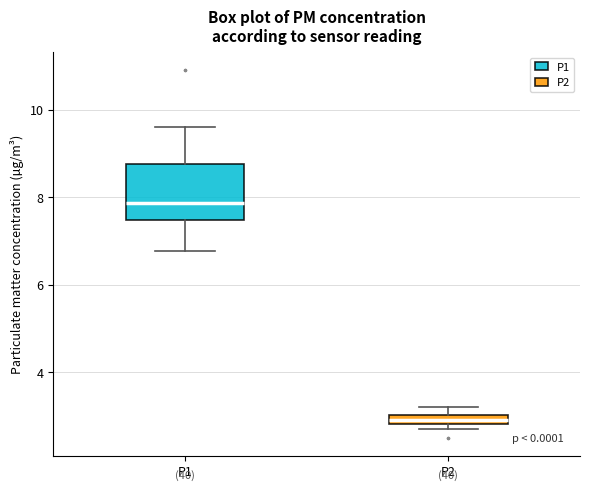

Which box has the lowest median line?

P2